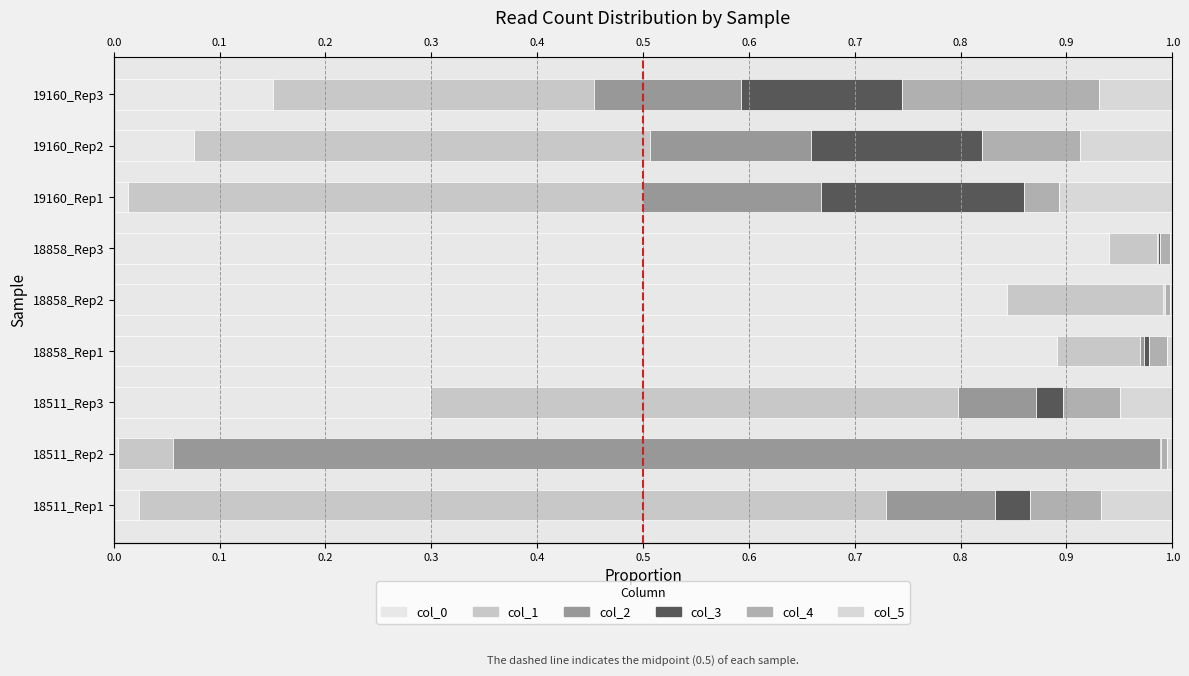

Which series has the widest spread of values?

col_0